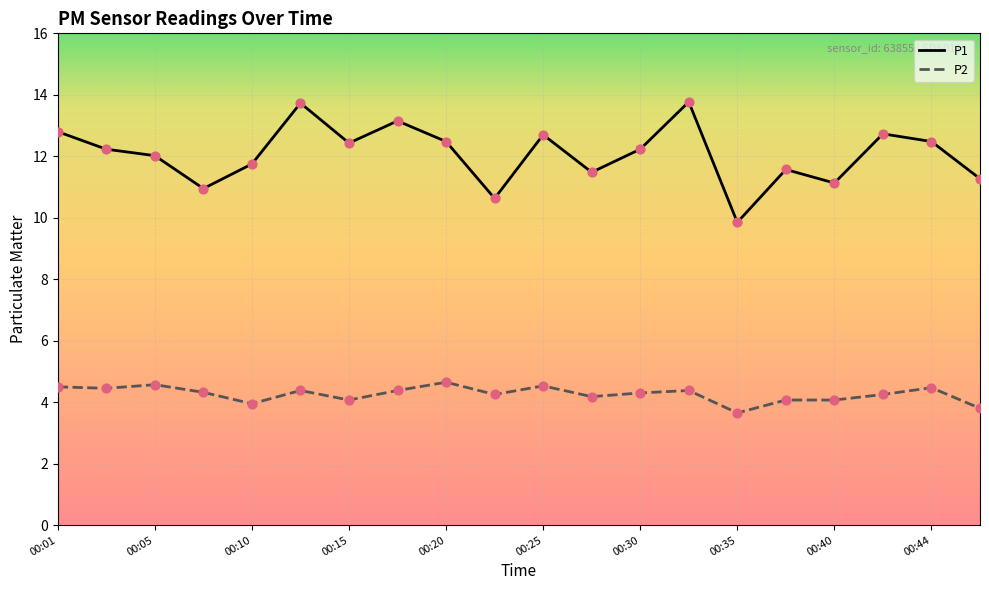

Which series has the largest total across all categories?

P1